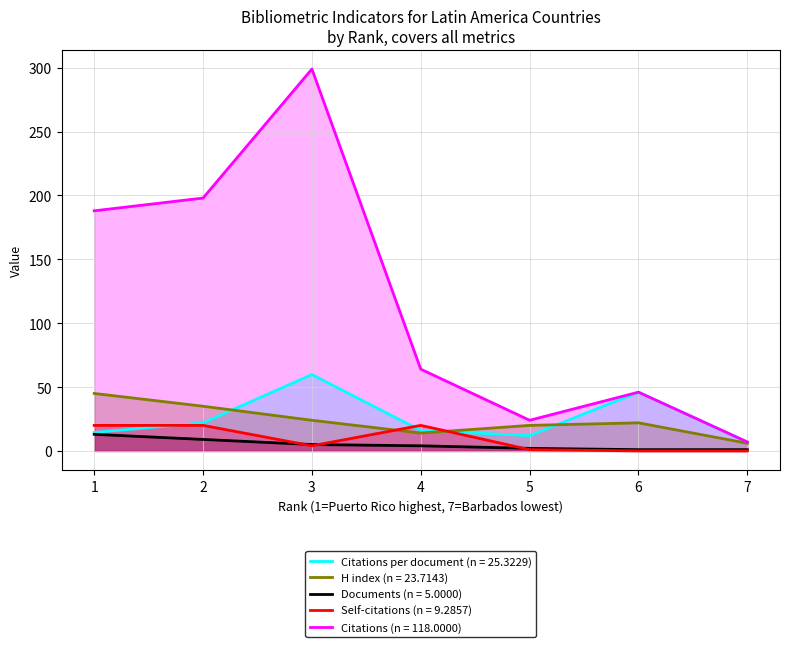

What is the total value across all series at 2?

284.0